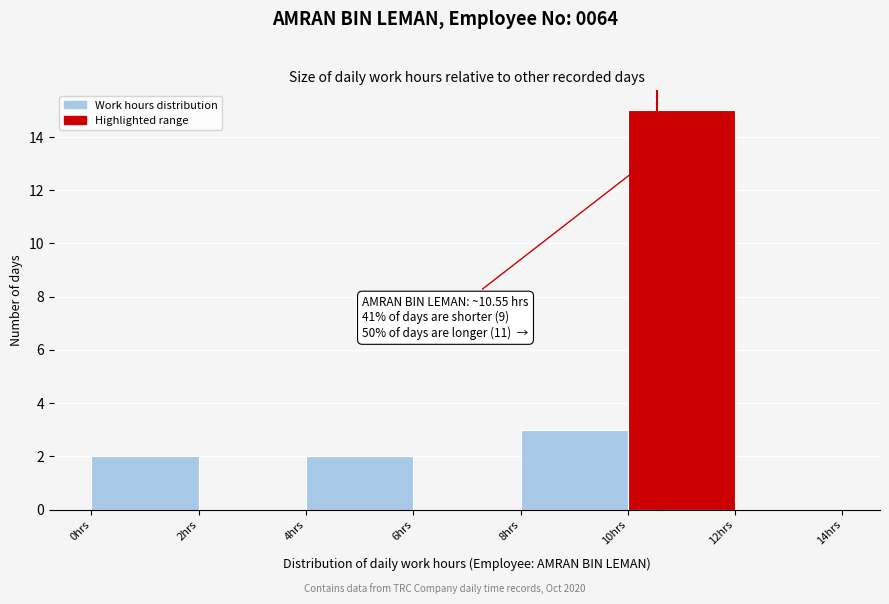

Which range on the x-axis has the tallest bar?

10 to 12